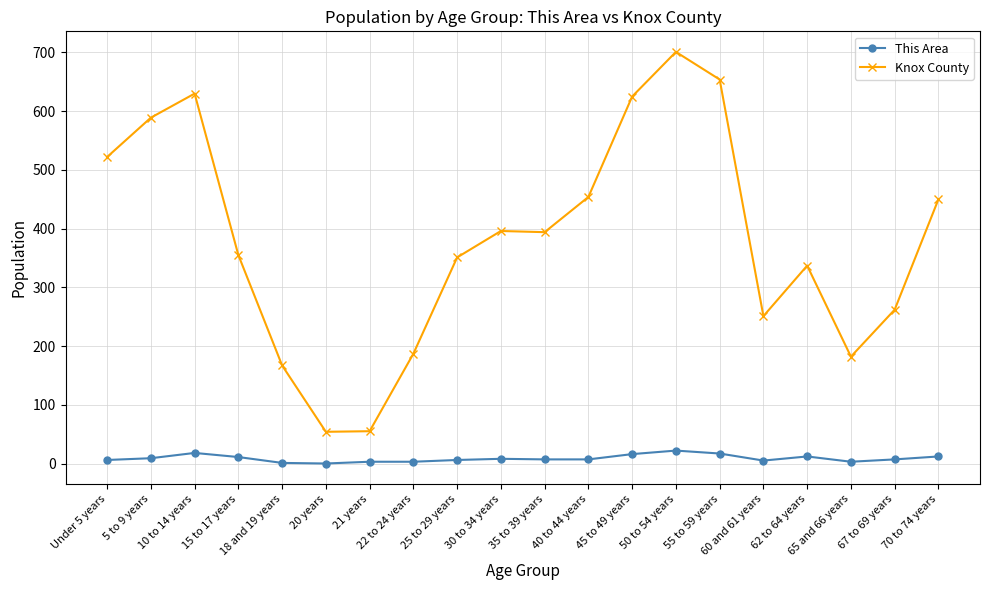

Which series changed the most between Under 5 years and 30 to 34 years?

Knox County